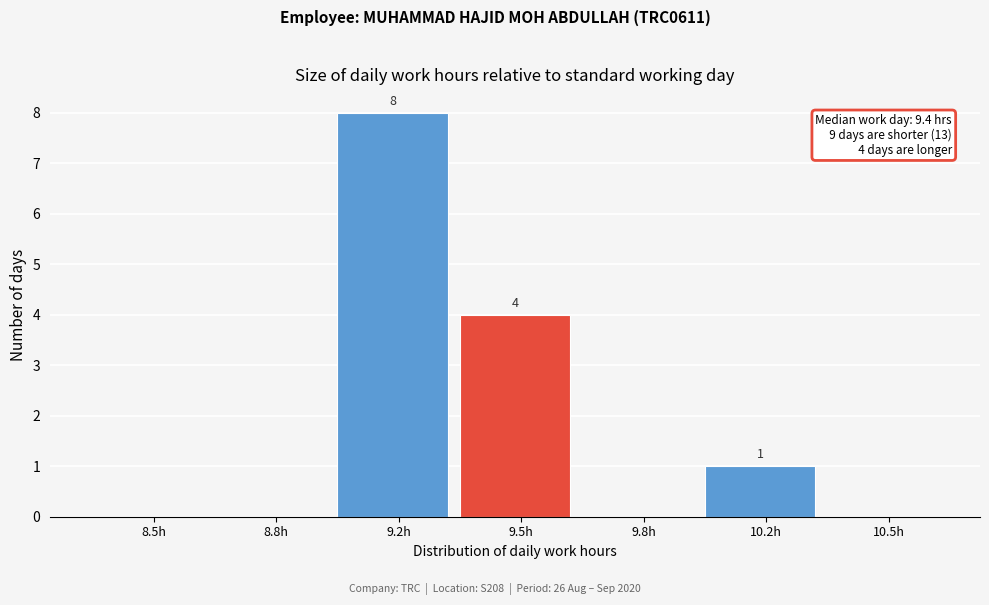

Reading left to right, extract all data points from this chart.

8.5h=0	8.8h=0	9.2h=8	9.5h=4	9.8h=0	10.2h=1	10.5h=0